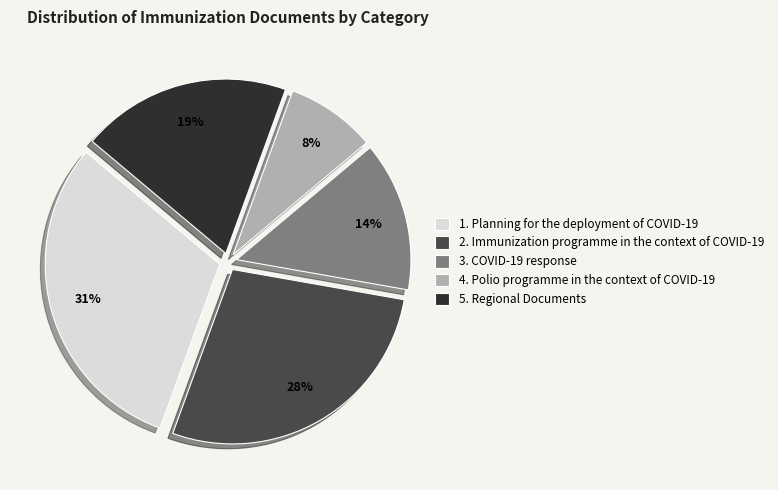

Do 2. Immunization programme in the context of COVID-19 and 5. Regional Documents together represent more than half of the pie?

No